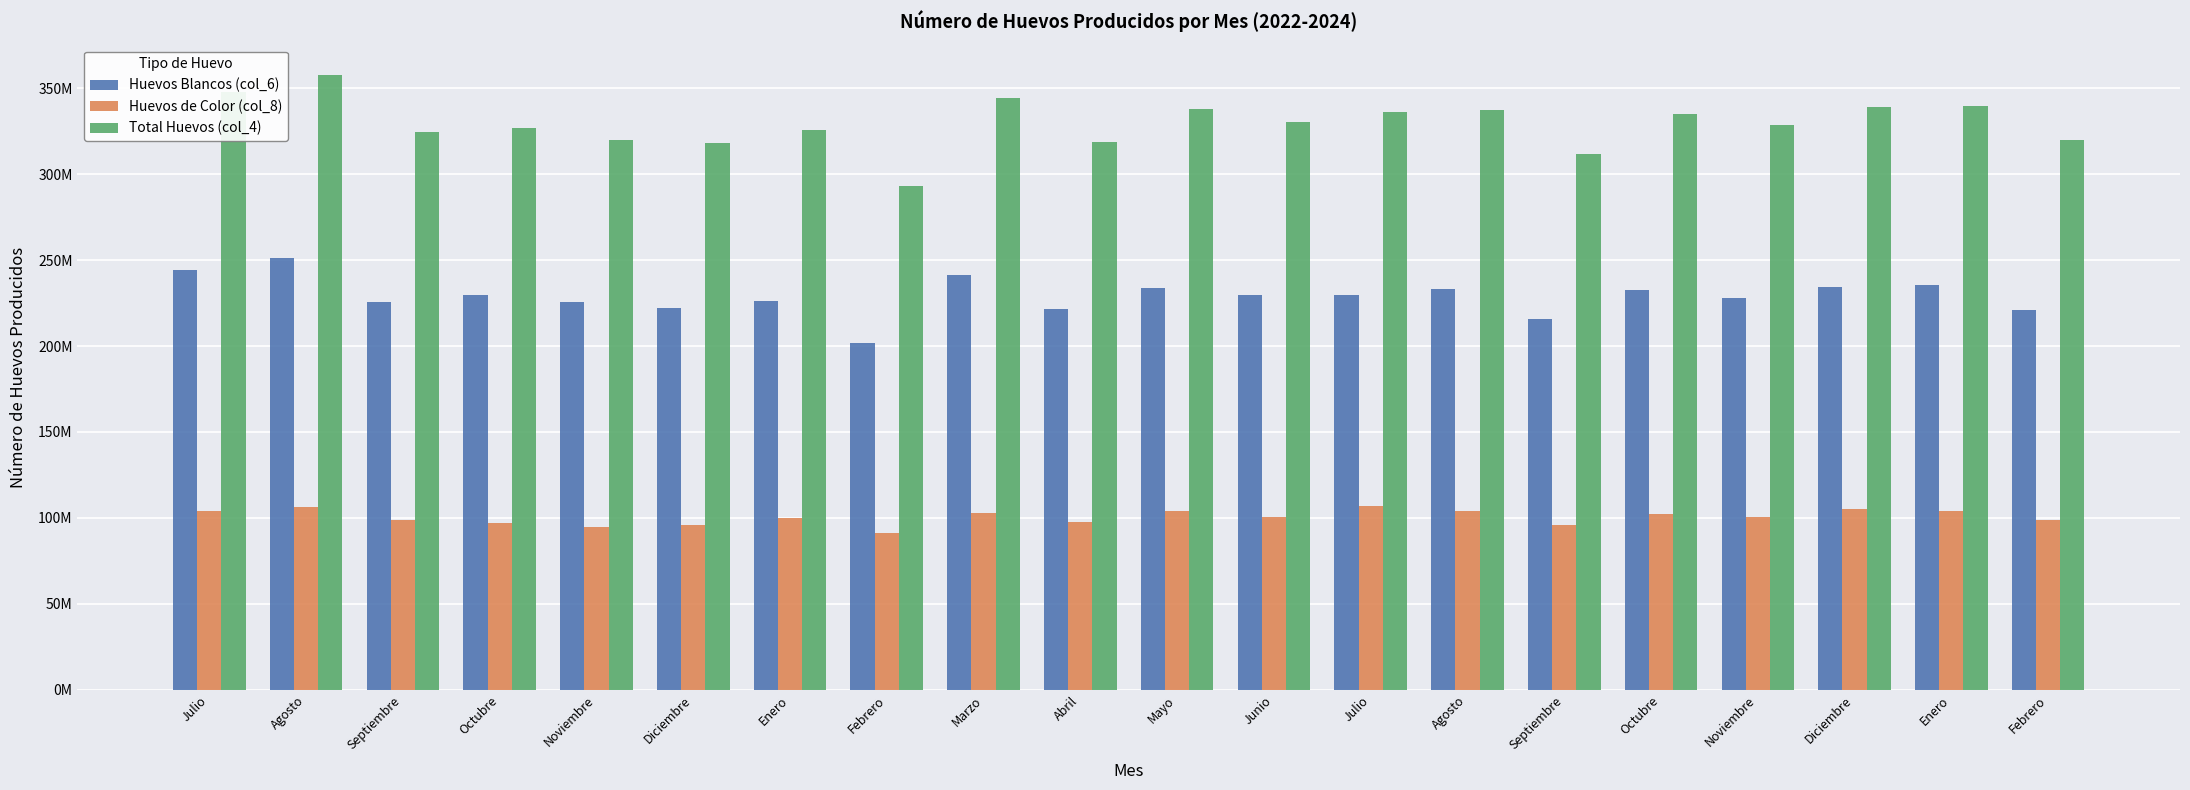

What is the smallest value displayed?

90929306